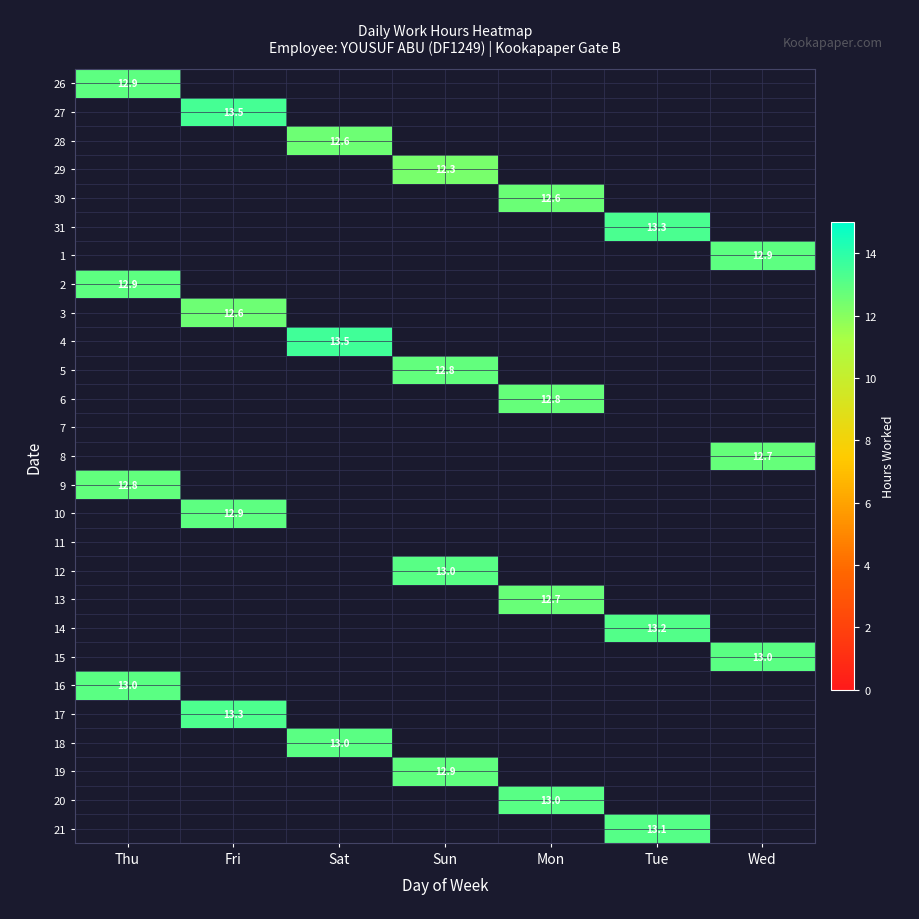

How many values in 13 are above zero?

1